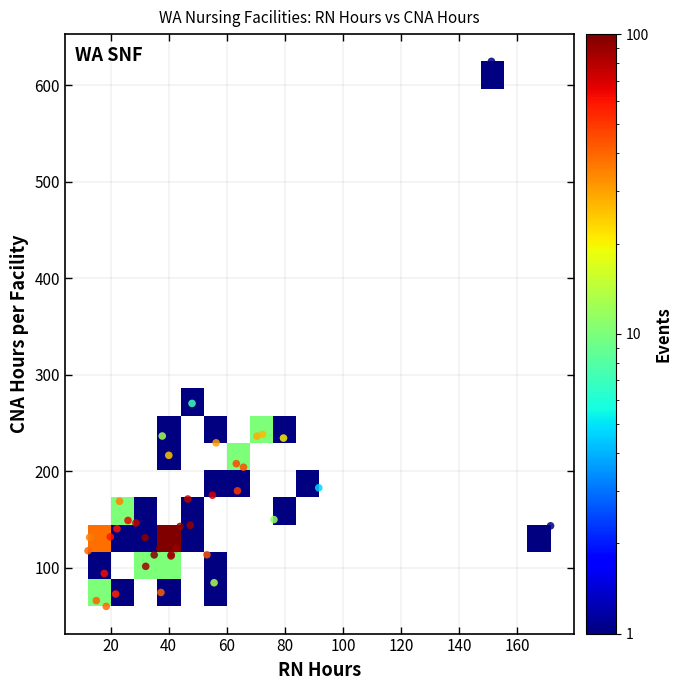

What Y value in the scatter plot is closest to 342?

270.1